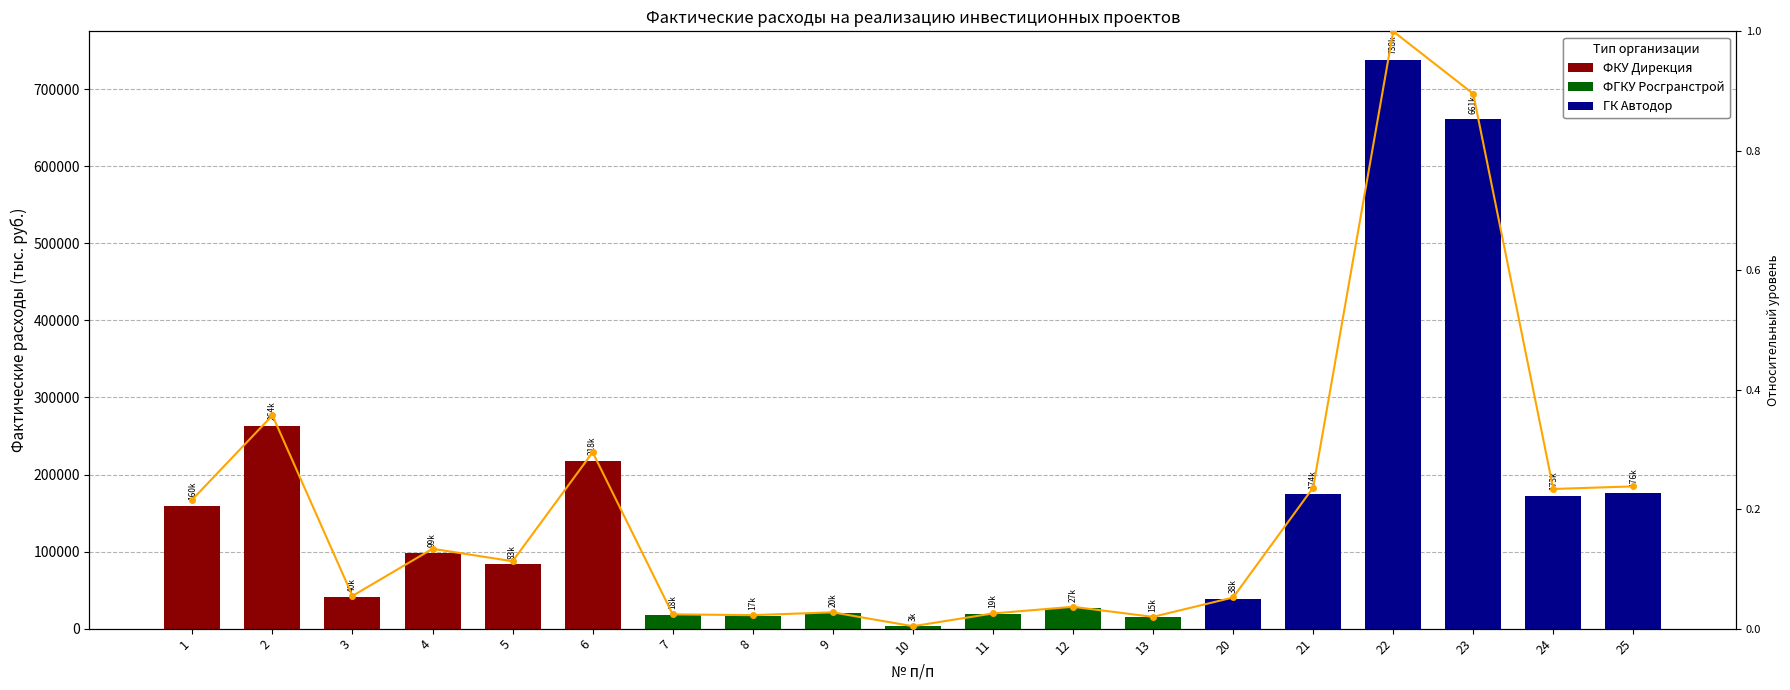

Is it true that the value at 2 is 0.2?

False